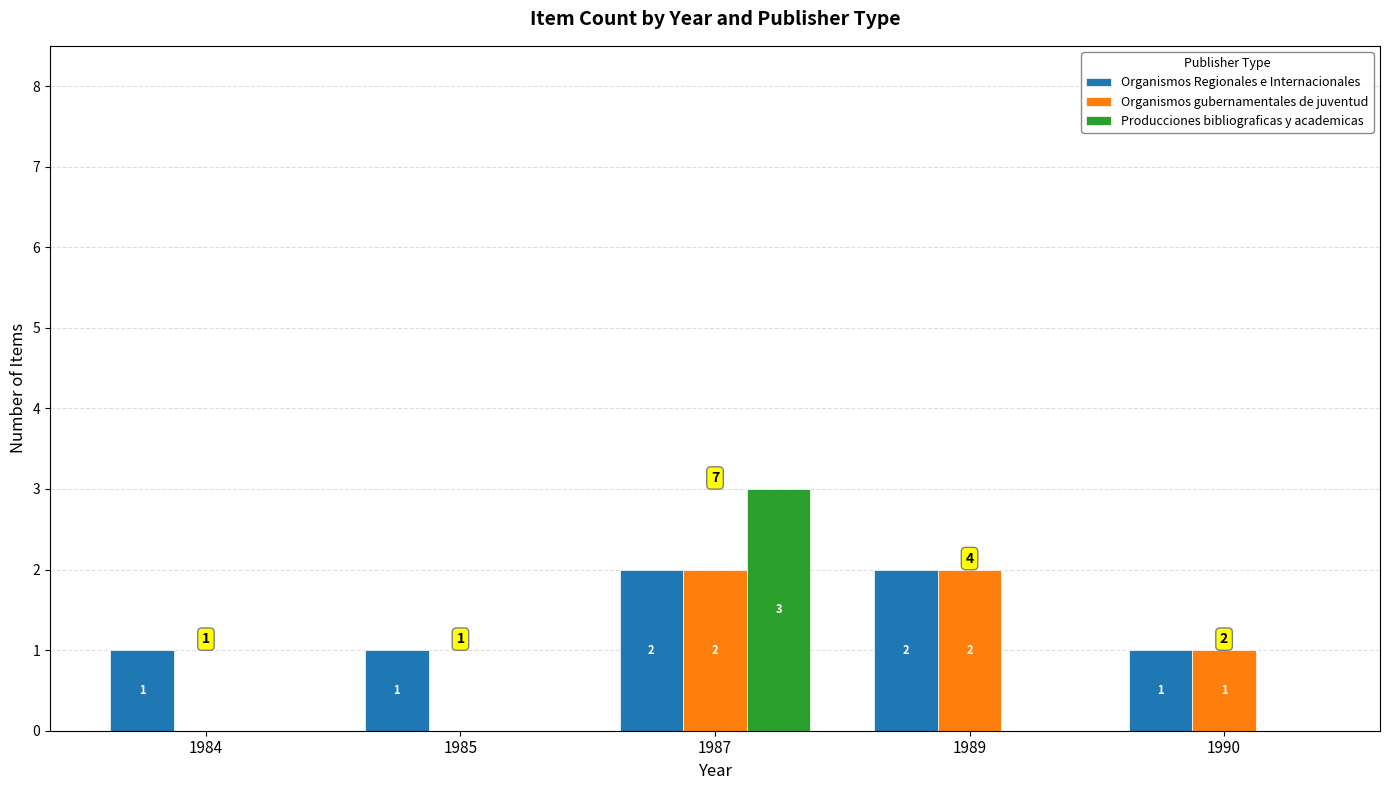

Reading right to left, list all the values displayed in this chart.

Organismos Regionales e Internacionales: 1	2	2	1	1
Organismos gubernamentales de juventud: 1	2	2	0	0
Producciones bibliograficas y academicas: 0	0	3	0	0